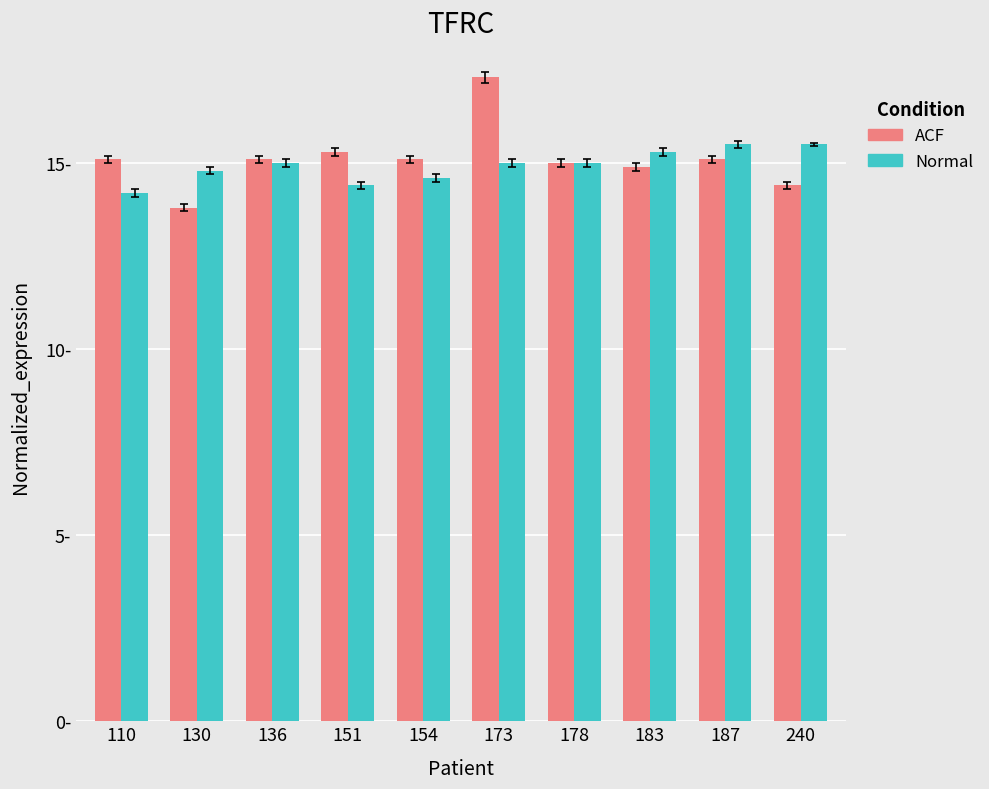

What are all the series names shown in the legend?

ACF, Normal